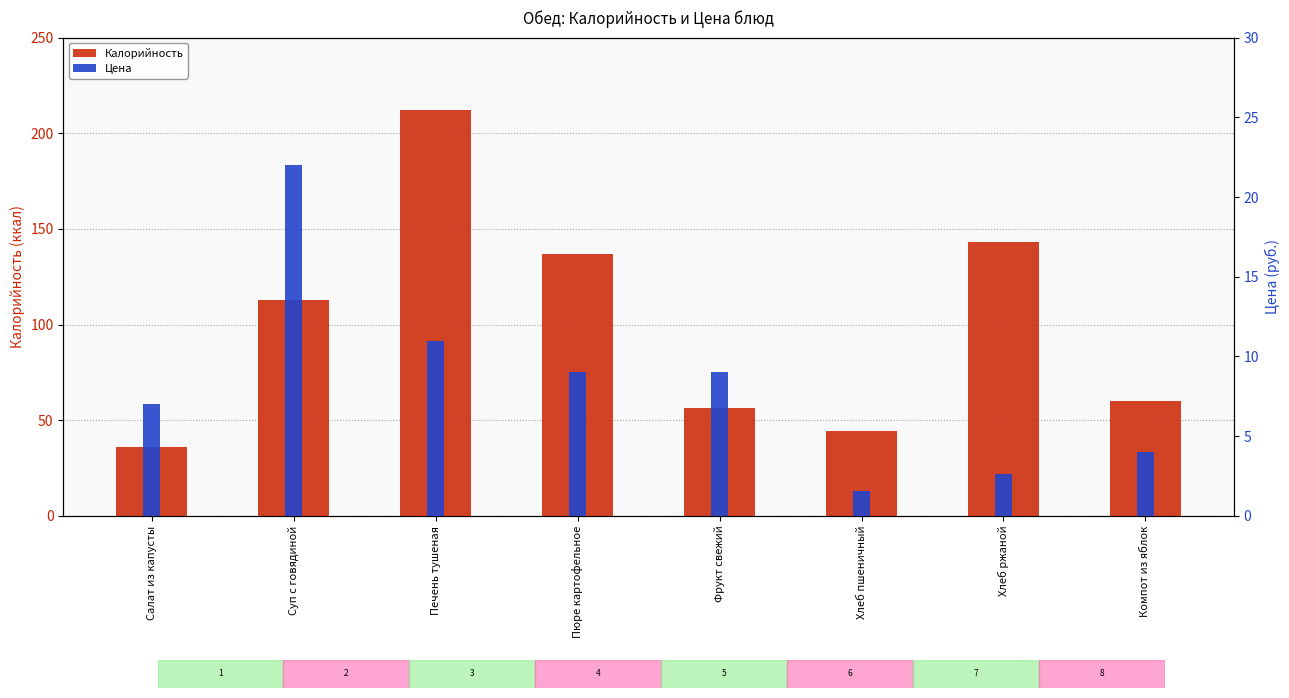

Which series has the largest total across all categories?

Калорийность